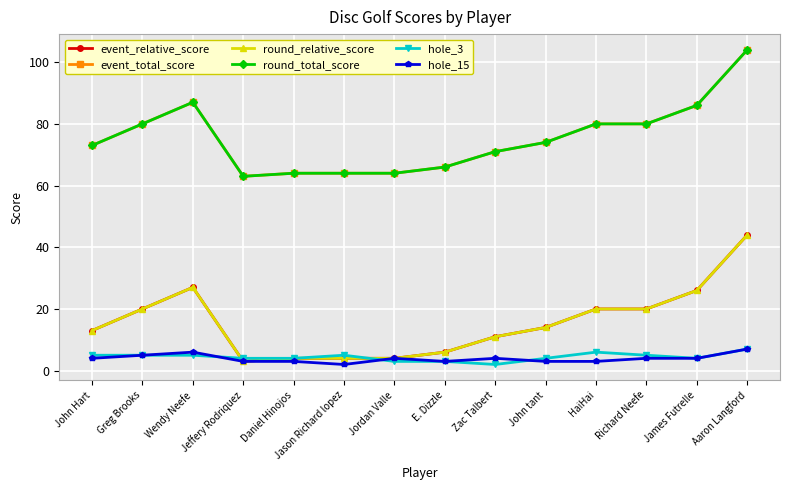

Which has a higher value, Jason Richard lopez or James Futrelle?

James Futrelle